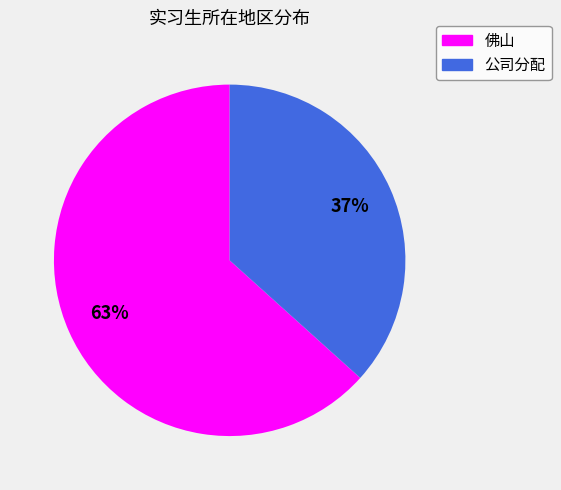

Which slice is the smallest?

公司分配